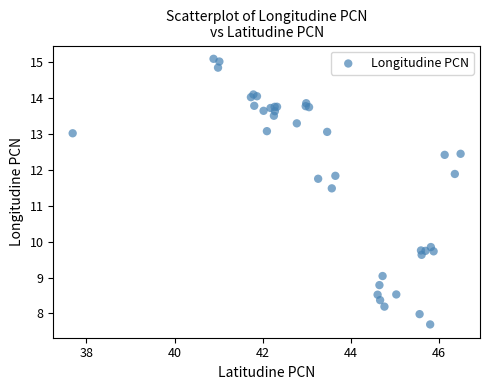

What Y value in the scatter plot is closest to 11?

11.5